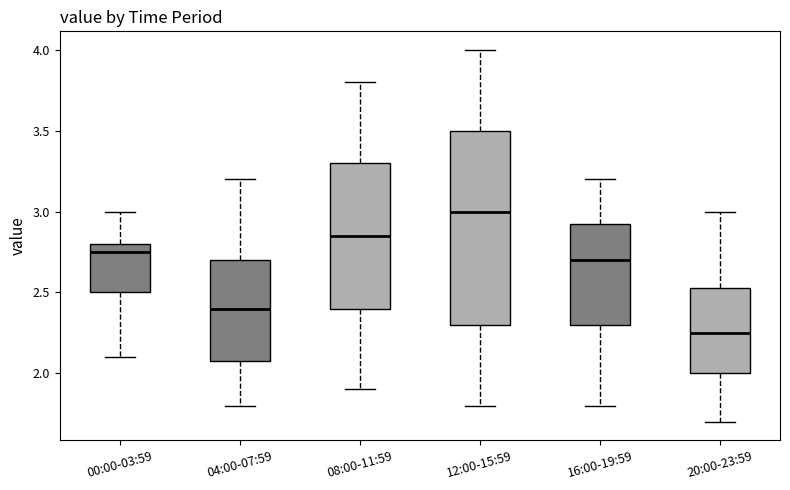

Where is the lower edge of the box for 20:00-23:59 on the y-axis? The values are not printed on the chart, so give them approximately, as read against the axis.

2.00